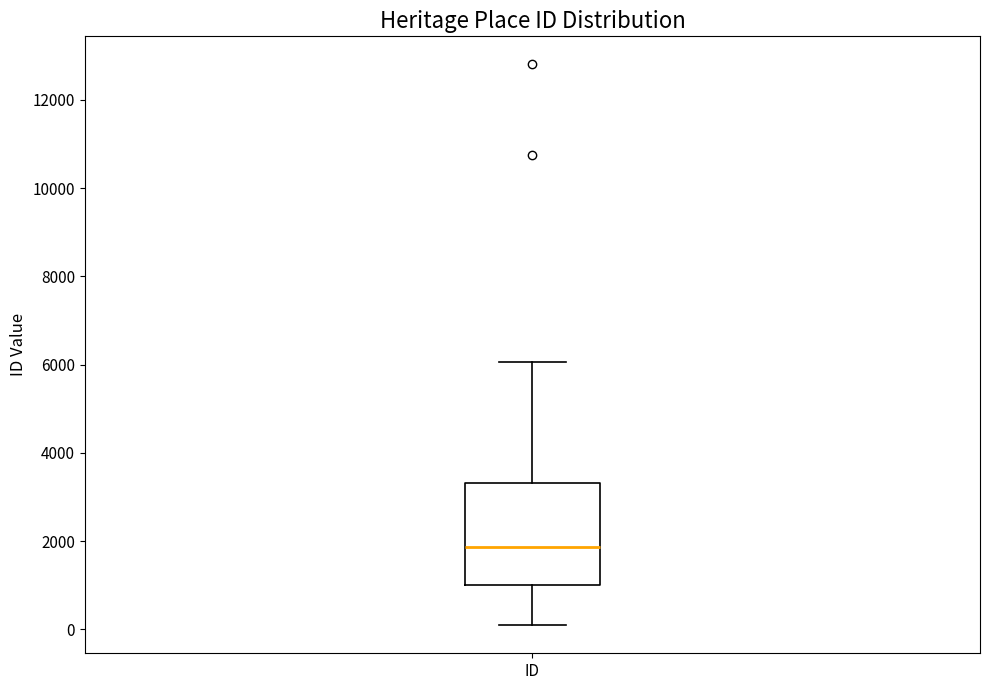

Where is the lower edge of the box for ID on the y-axis? The values are not printed on the chart, so give them approximately, as read against the axis.

1000